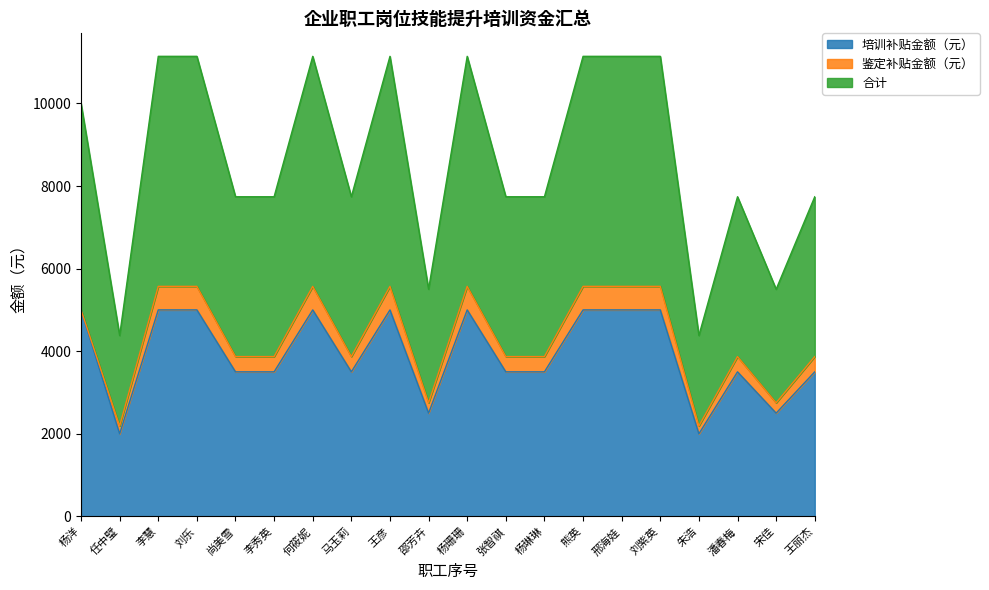

True or false: 合计 and 培训补贴金额（元） intersect in this chart.

False